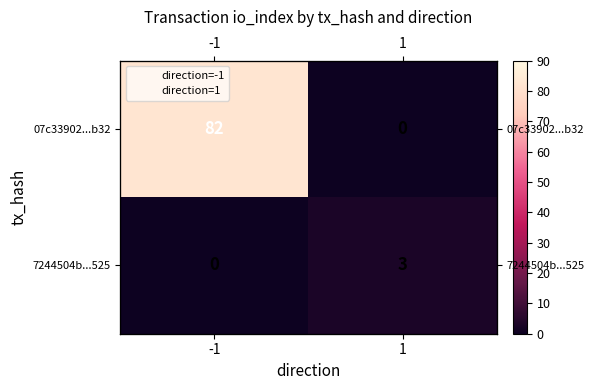

Which series changed the most between -1 and 1?

07c33902...b32